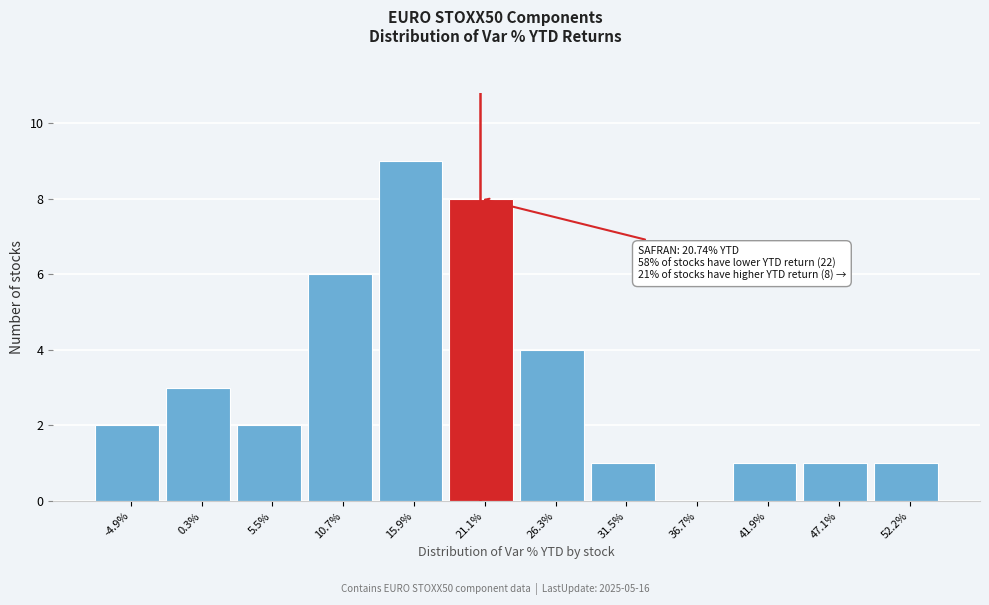

Which range on the x-axis has the tallest bar?

13 to 18